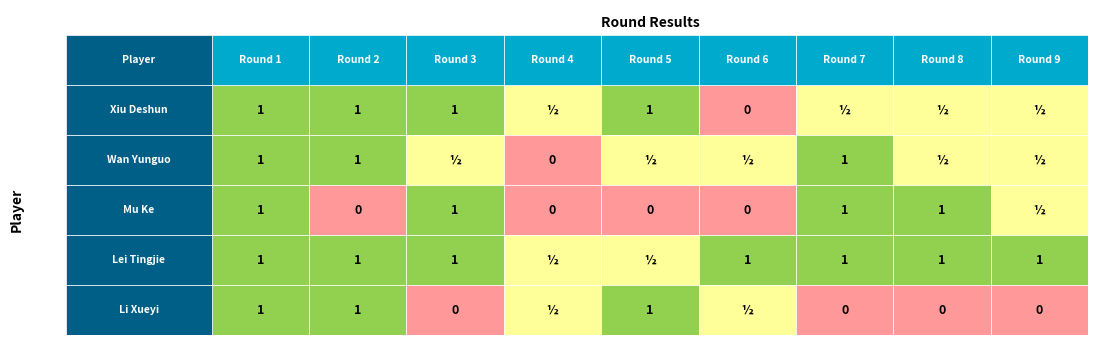

What is the greatest value displayed?

1.0